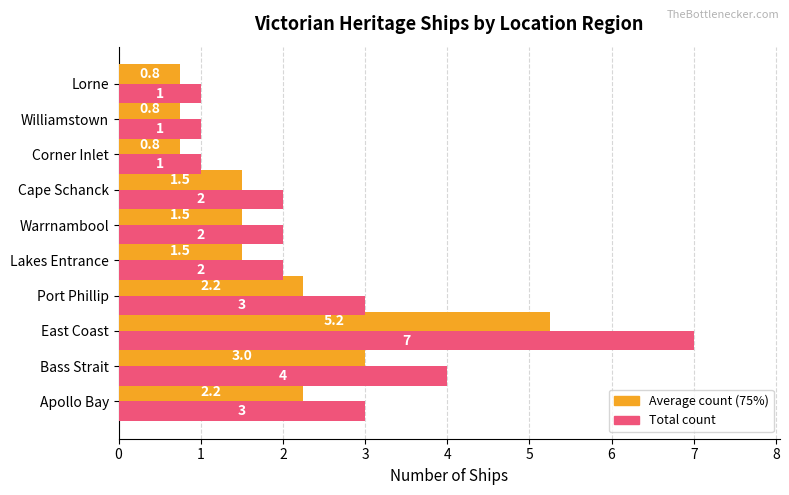

Which label corresponds to the largest value in the chart?

East Coast